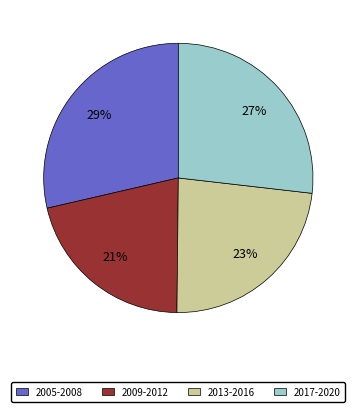

Does any single category account for the majority?

No